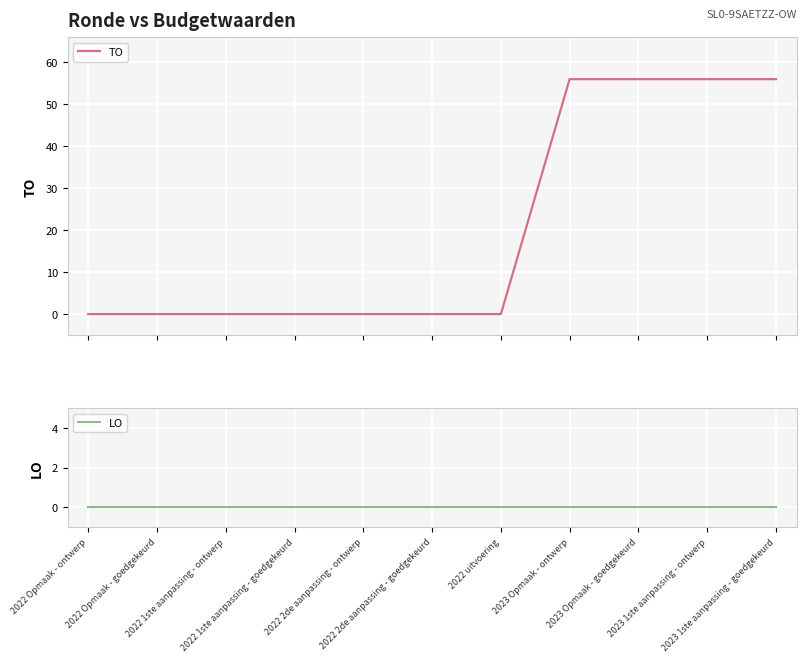

Which label corresponds to the smallest value in the chart?

2022 Opmaak - ontwerp